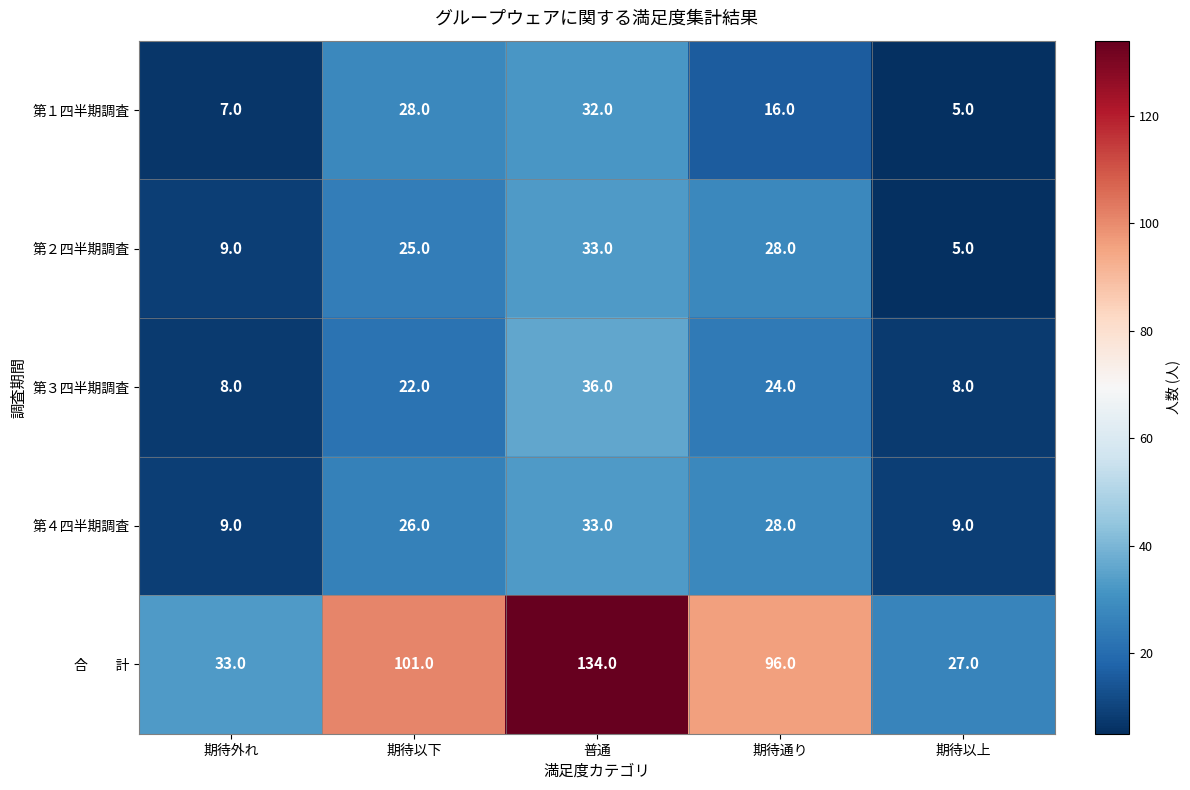

Rank the categories by 第１四半期調査 value from highest to lowest.

普通, 期待以下, 期待通り, 期待外れ, 期待以上